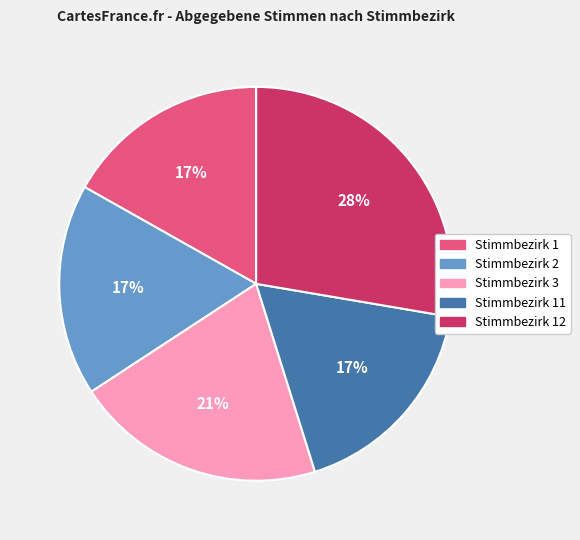

Does any single category account for the majority?

No